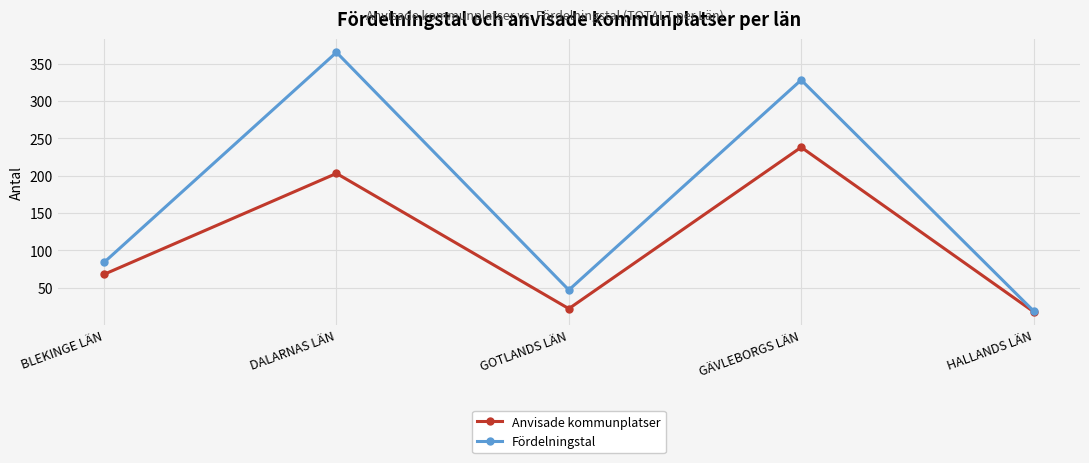

Reading left to right, transcribe all the data shown in this chart.

Anvisade kommunplatser: BLEKINGE LÄN=68	DALARNAS LÄN=203	GOTLANDS LÄN=22	GÄVLEBORGS LÄN=238	HALLANDS LÄN=18
Fördelningstal: BLEKINGE LÄN=84	DALARNAS LÄN=365	GOTLANDS LÄN=47	GÄVLEBORGS LÄN=328	HALLANDS LÄN=19